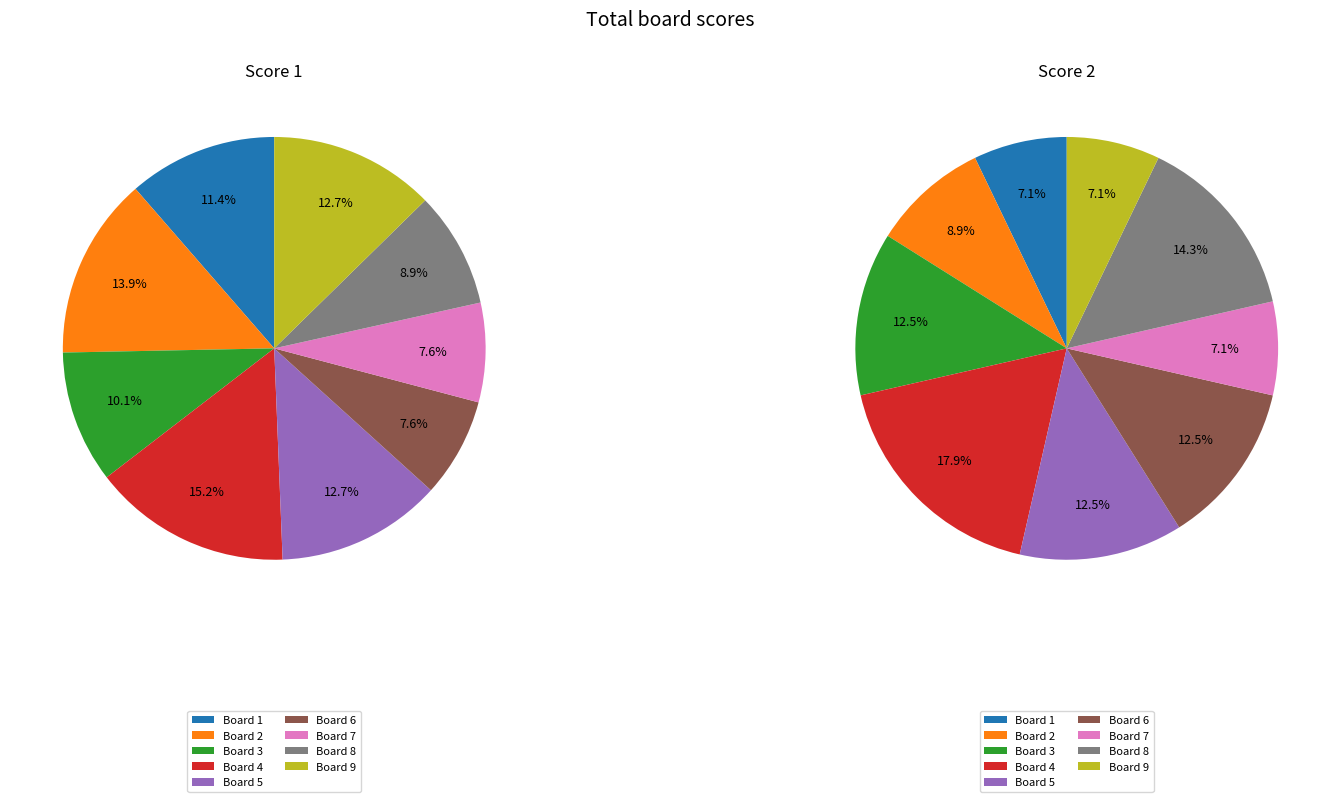

To the nearest percent, what is the average slice percentage?

11%